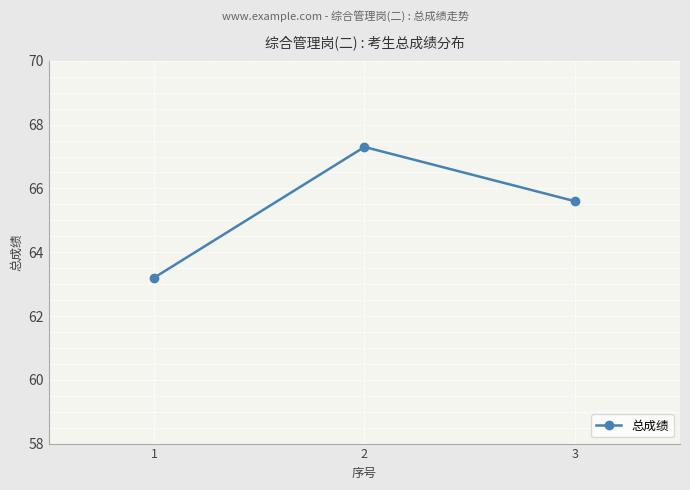

How many data points are less than 65?

1